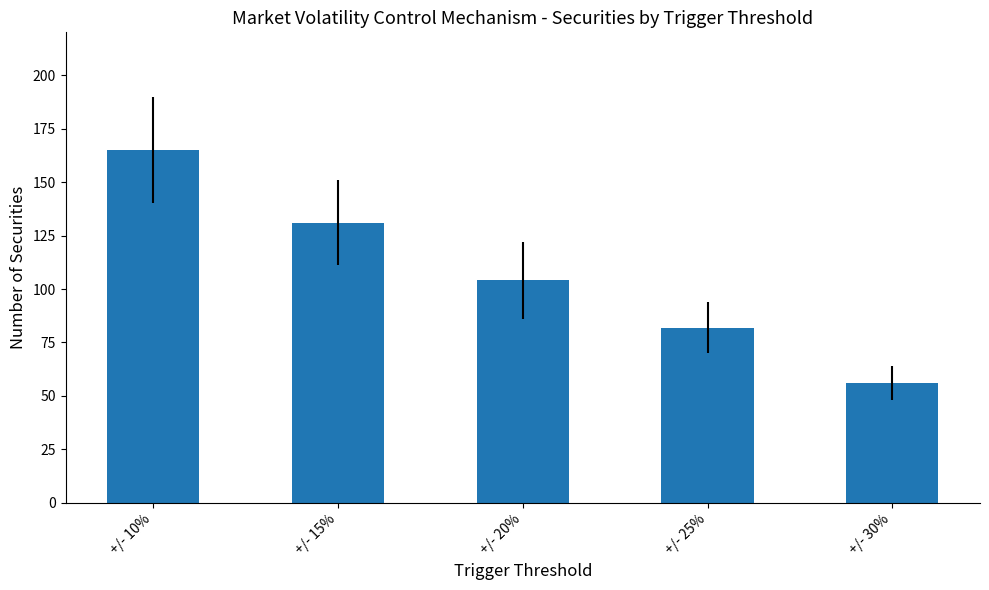

What is the change in value from +/- 20% to +/- 30%?

-48